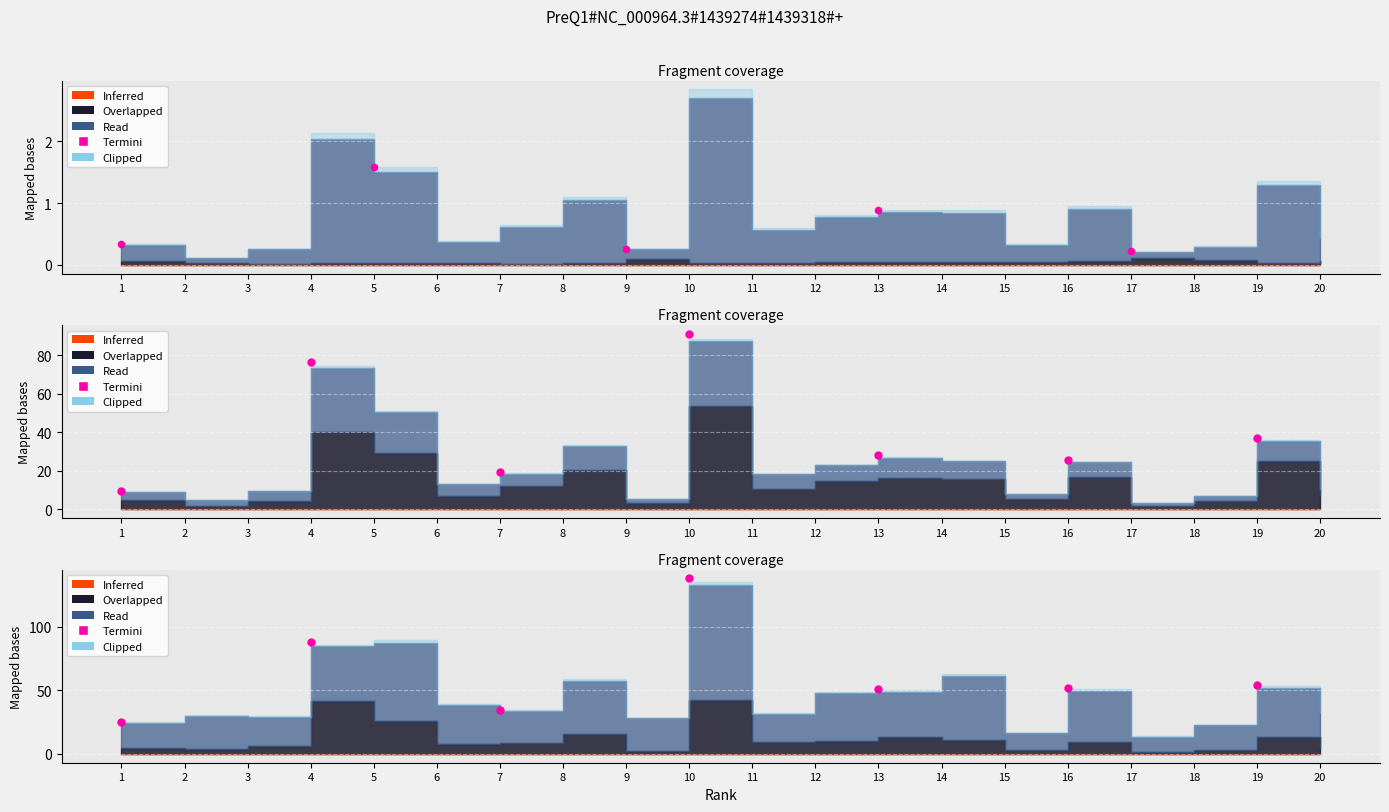

Approximately how many times larger is the value at 1 compared to 10?

0.2